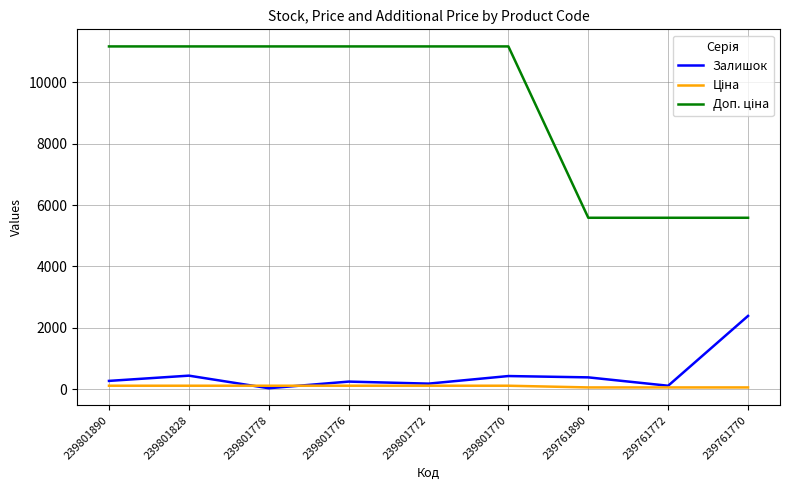

What is the greatest value displayed?

11169.0